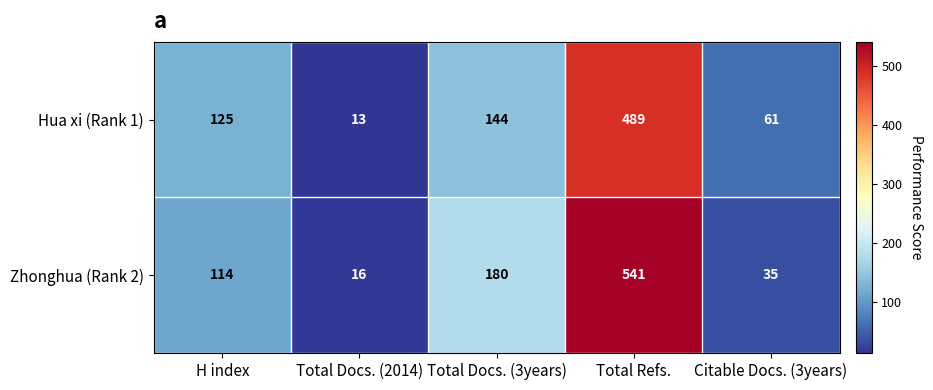

At which category does the chart reach its peak across all series?

Total Refs.